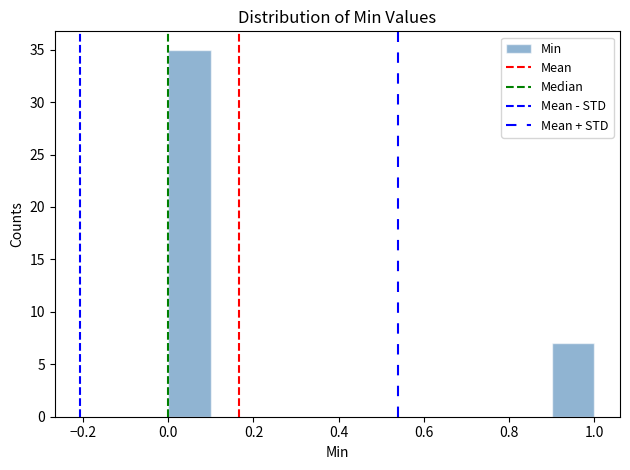

Reading left to right, list every bar in this chart as the range it spans on the x-axis followed by its height. The values are not printed on the chart, so give them approximately, as read against the axis.

0.0 to 0.1: 35
0.1 to 0.2: 0
0.2 to 0.3: 0
0.3 to 0.4: 0
0.4 to 0.5: 0
0.5 to 0.6: 0
0.6 to 0.7: 0
0.7 to 0.8: 0
0.8 to 0.9: 0
0.9 to 1.0: 7